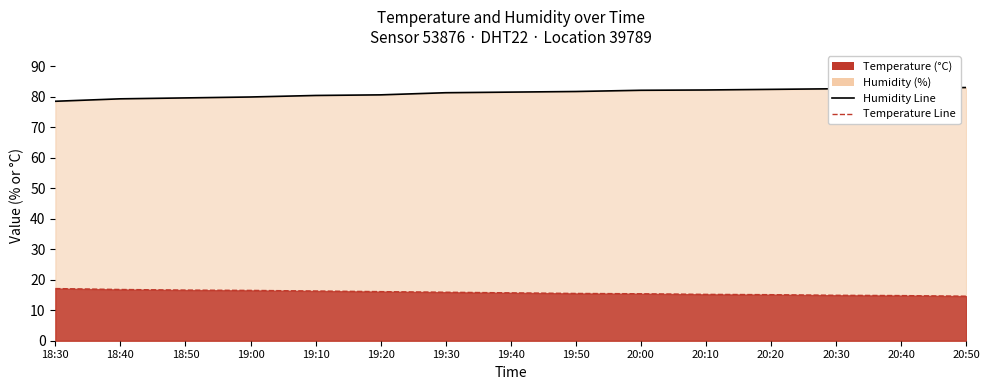

True or false: Temperature Line has more than 0 points higher than both neighbors.

False